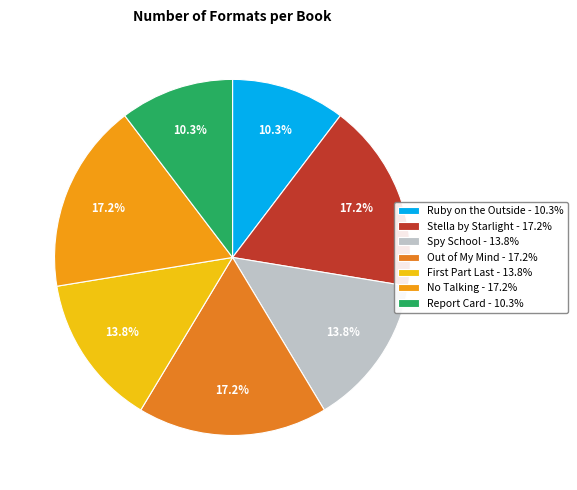

True or false: Report Card accounts for 24% of the total.

False